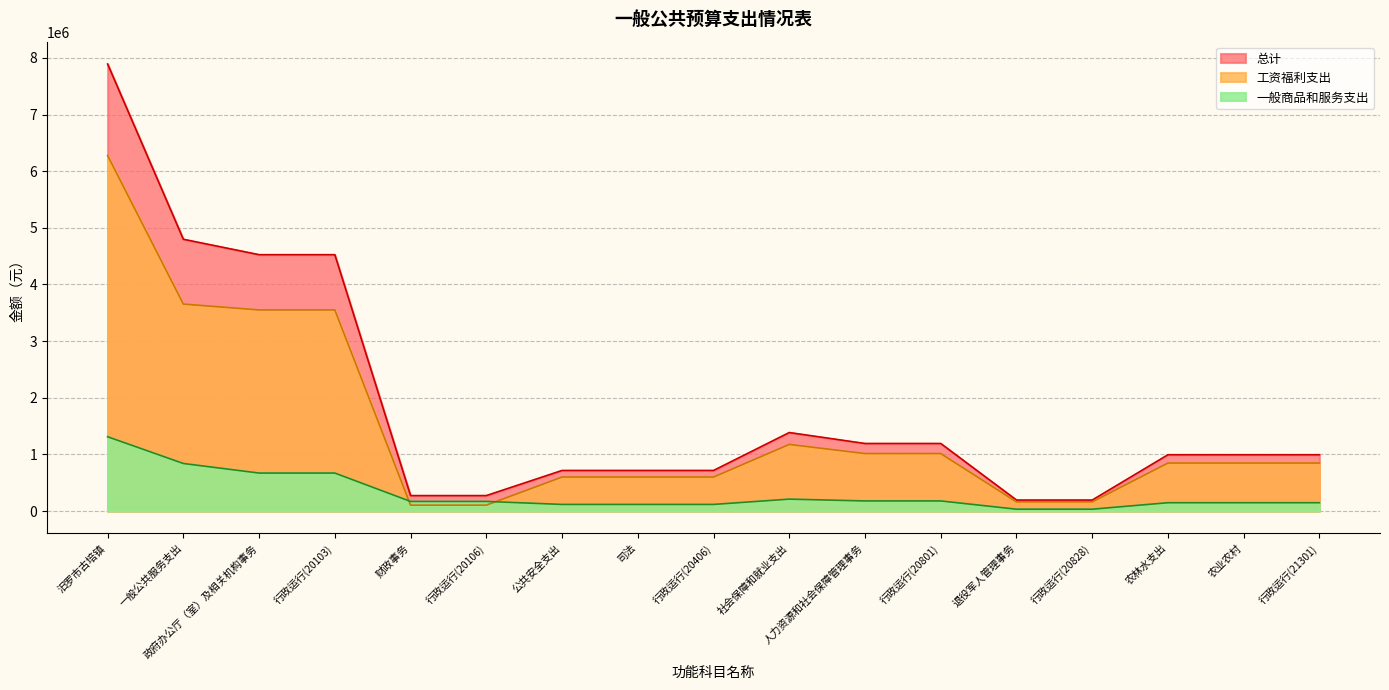

List the labels in order of 工资福利支出 value, largest first.

汨罗市古培镇, 一般公共服务支出, 政府办公厅（室）及相关机构事务, 行政运行(20103), 社会保障和就业支出, 人力资源和社会保障管理事务, 行政运行(20801), 农林水支出, 农业农村, 行政运行(21301), 公共安全支出, 司法, 行政运行(20406), 退役军人管理事务, 行政运行(20828), 财政事务, 行政运行(20106)